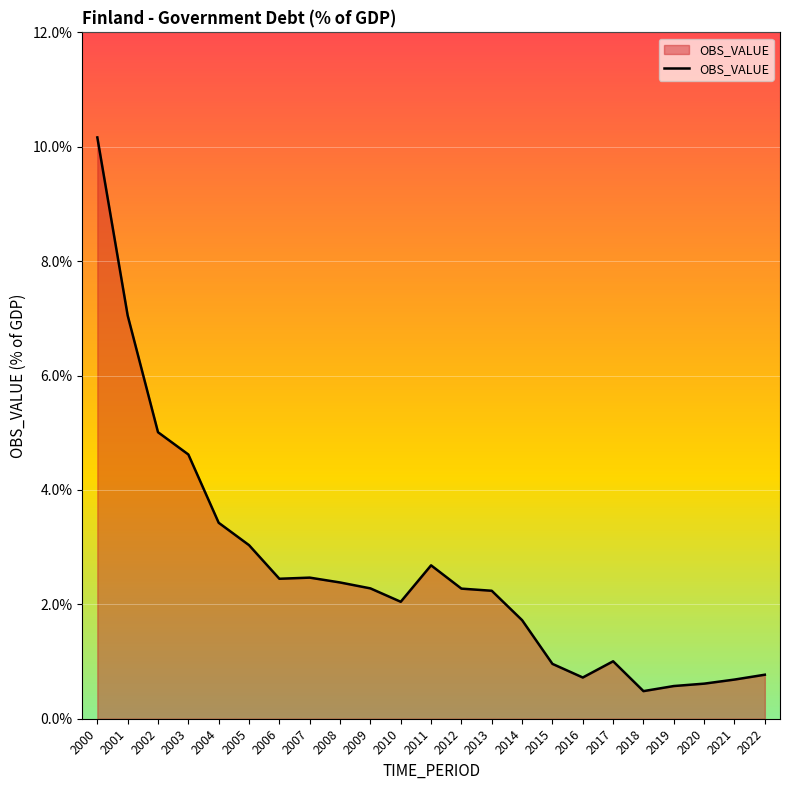

What is the difference between the values at 2007 and 2015?

1.5